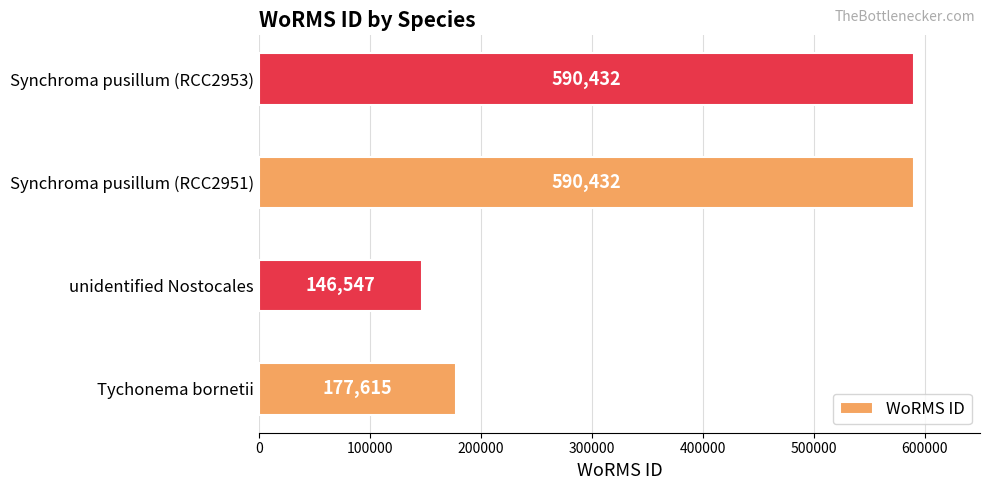

Reading bottom to top, what are all the values shown in this chart?

177615	146547	590432	590432